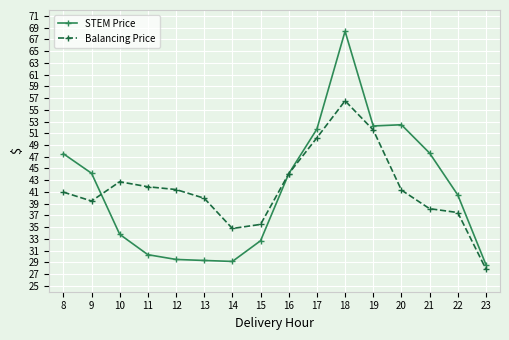

True or false: Balancing Price has more than 0 points higher than both neighbors.

True